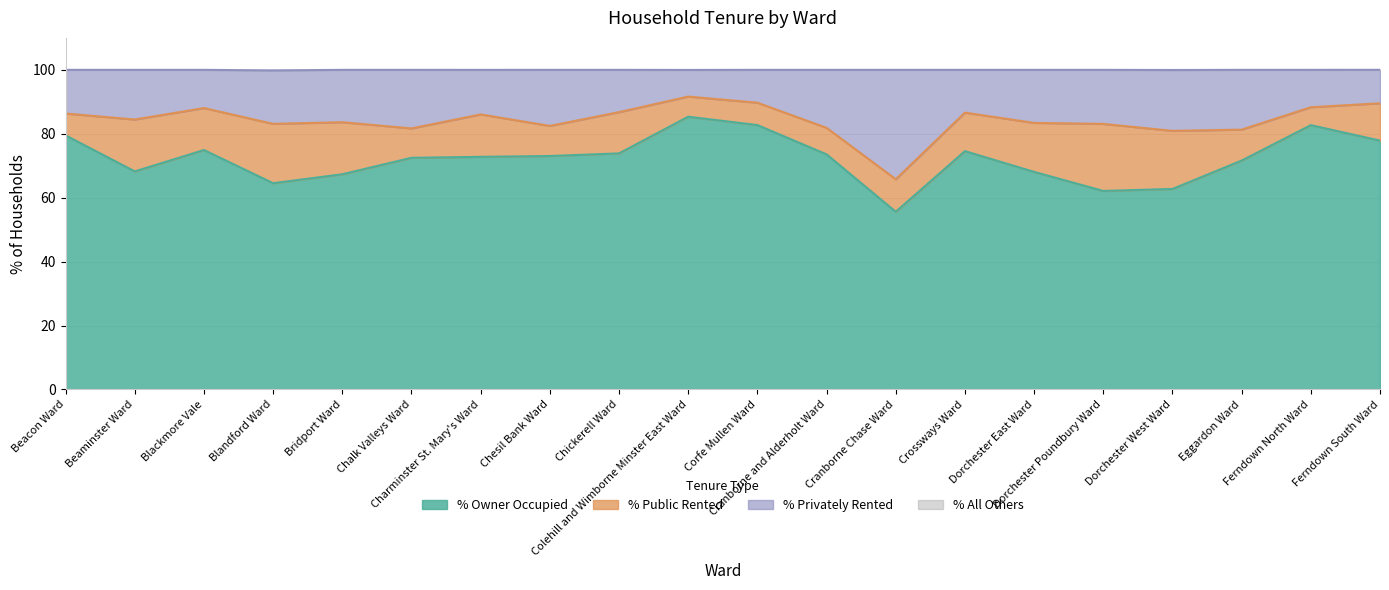

The value of % Privately Rented at Beaminster Ward is 133.4. True or false?

False